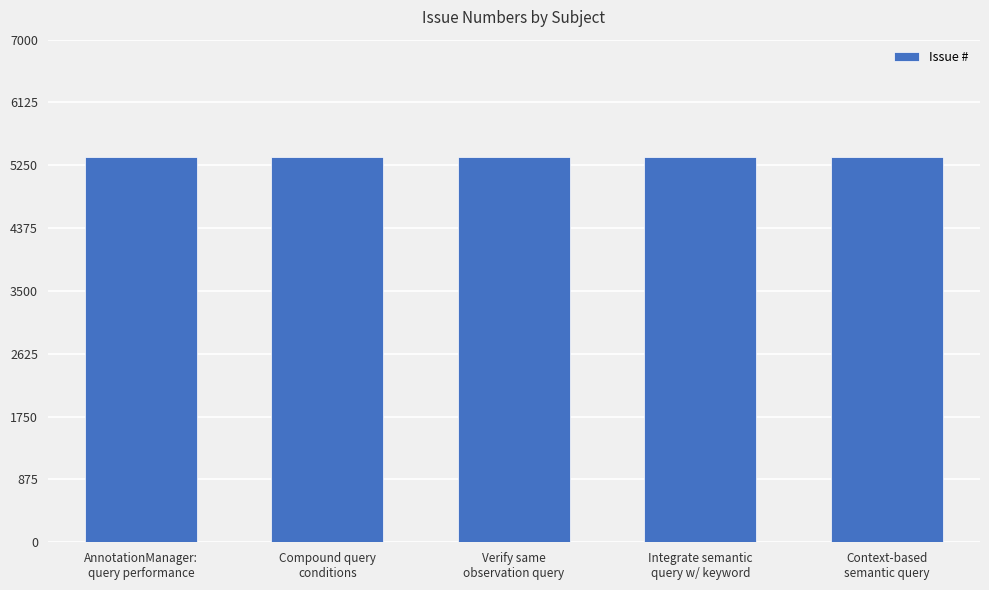

What is the average value?

5367